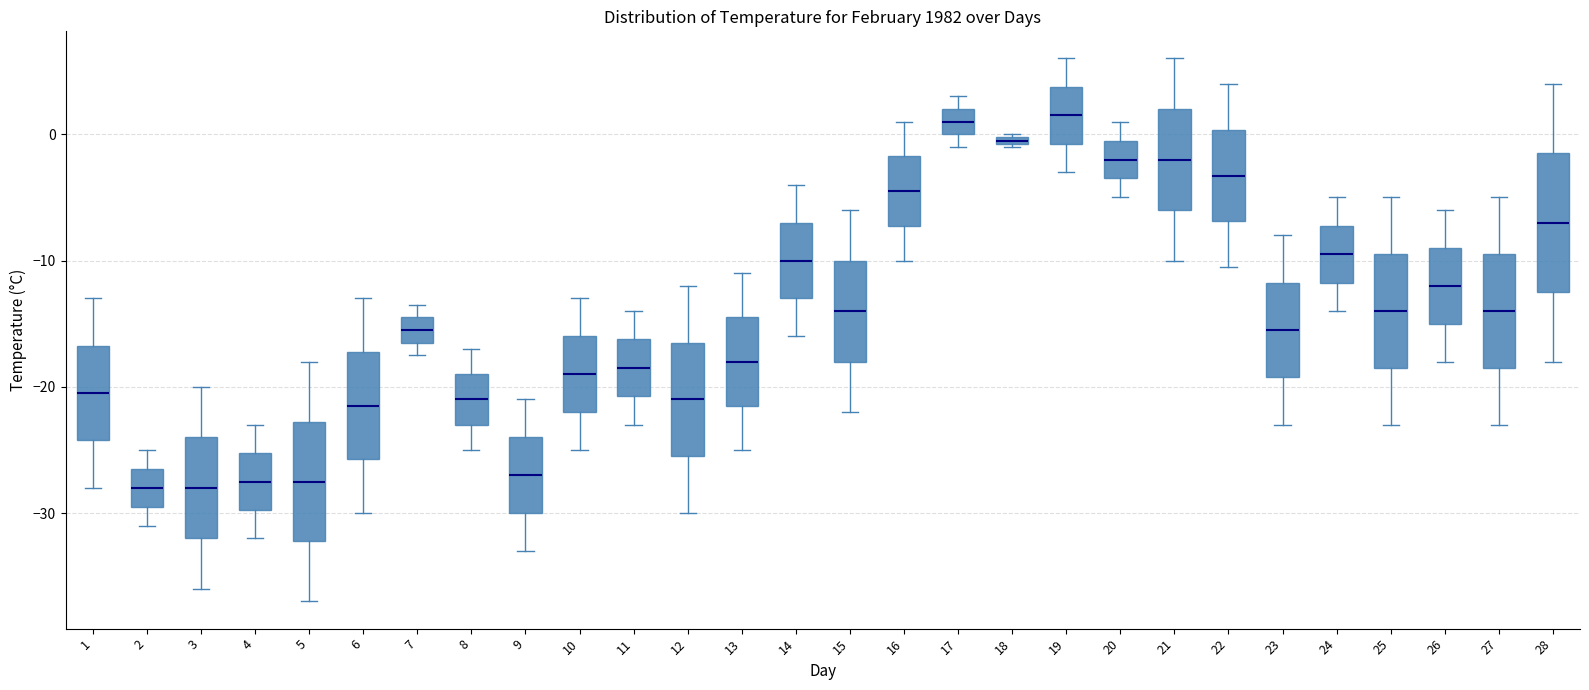

Which box is the tallest, from its lower edge to its upper edge?

28